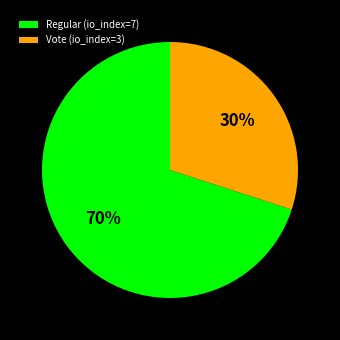

Combined, do Vote (io_index=3) and Regular (io_index=7) account for over 50%?

Yes